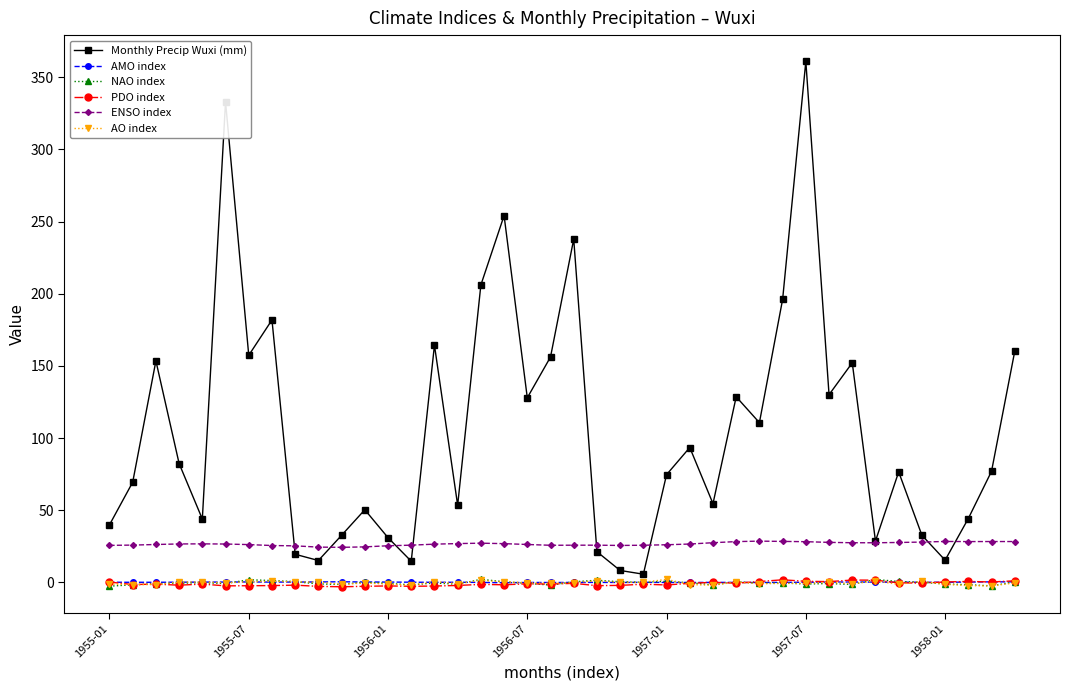

True or false: AMO index and ENSO index intersect in this chart.

False